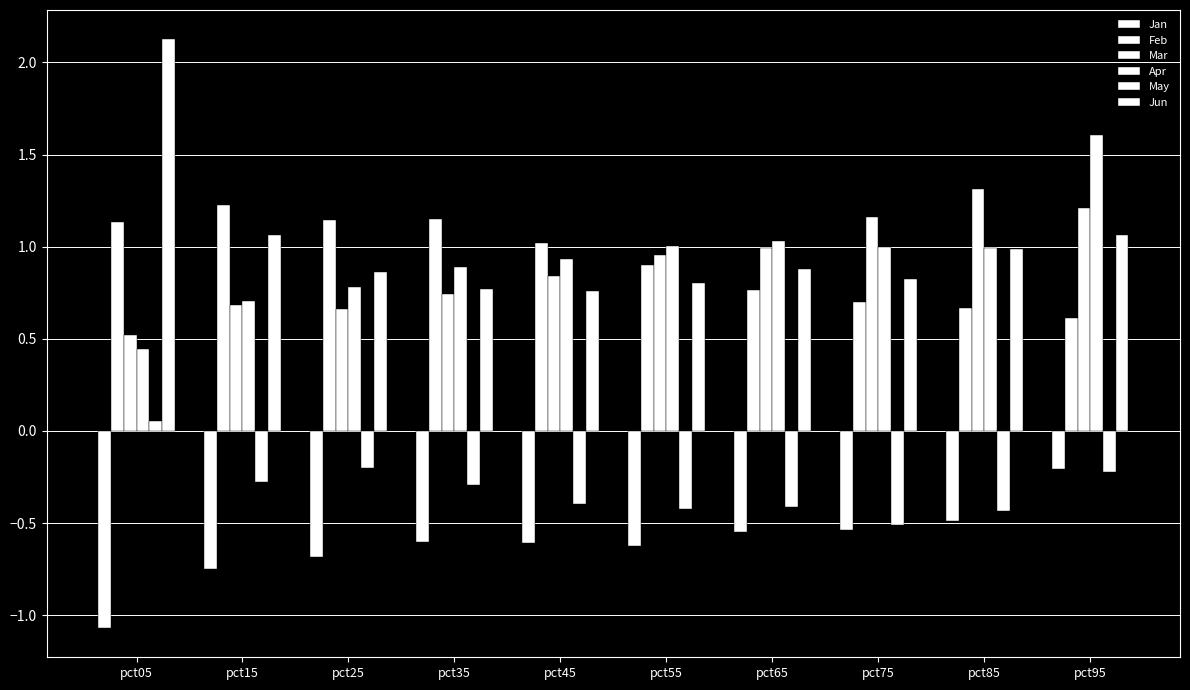

What is the approximate value of Feb at pct95?

0.6